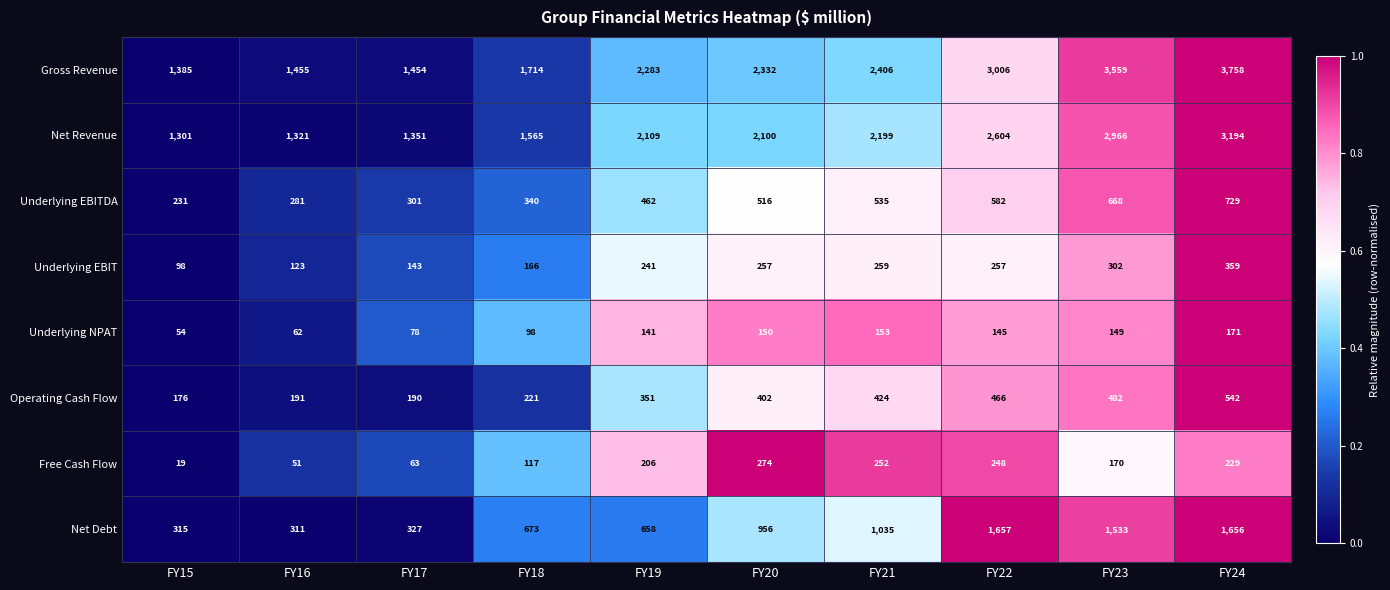

What is the total value across all series at FY16?

3795